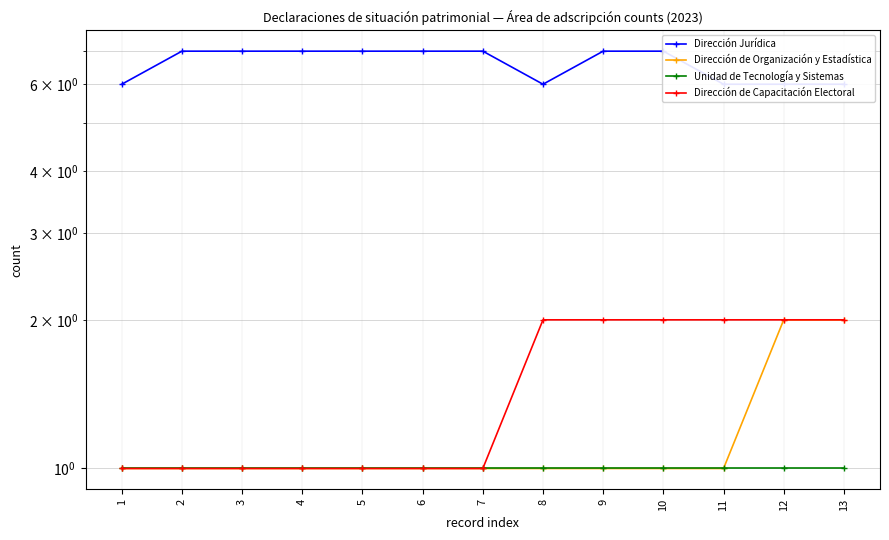

How many categories are shown in the chart?

13